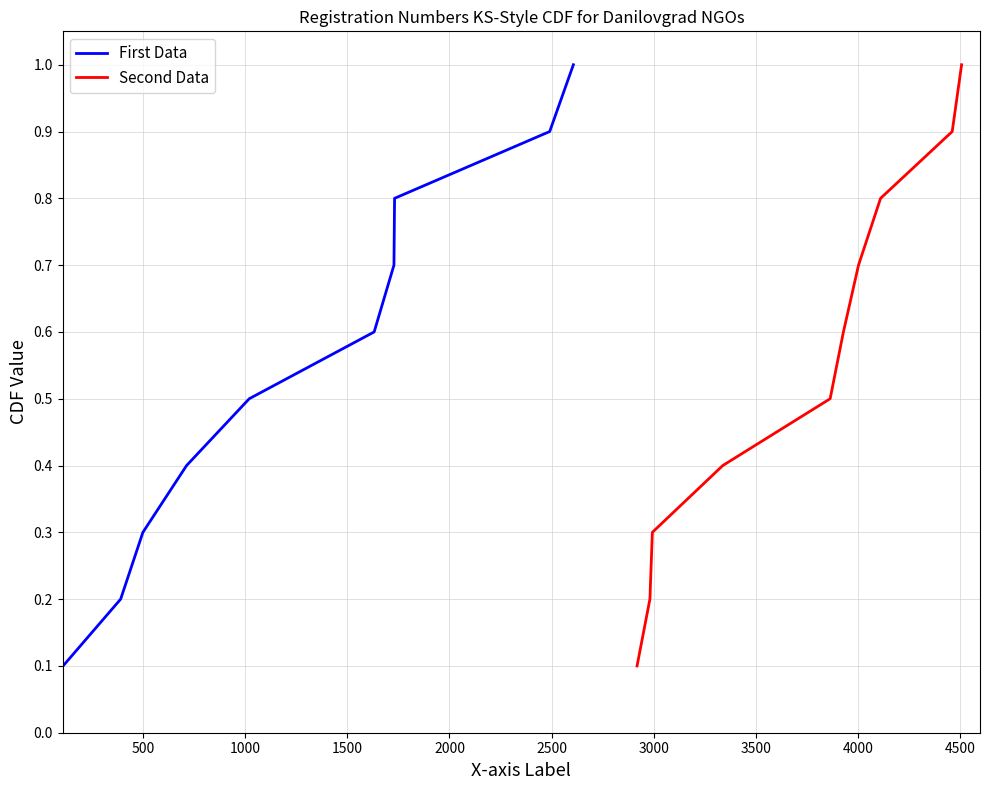

How many lines are shown in the chart?

2